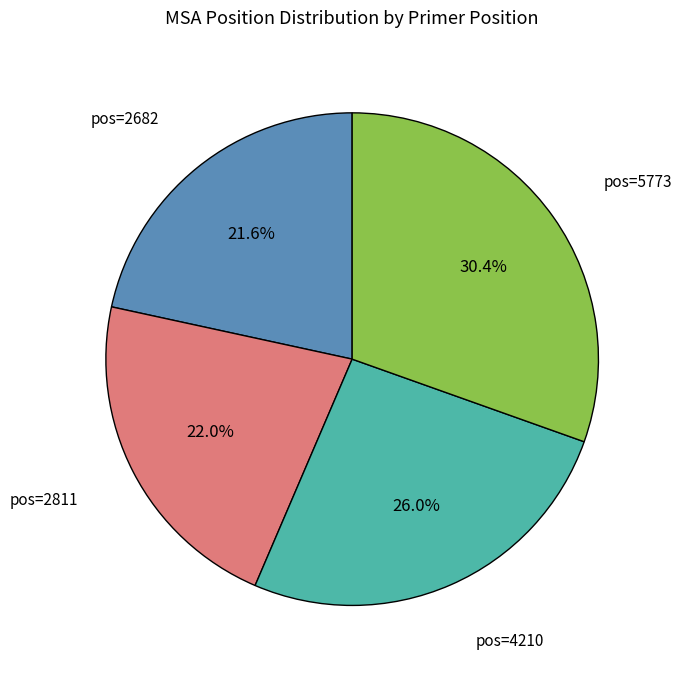

Is there any slice that represents more than half of the pie?

No